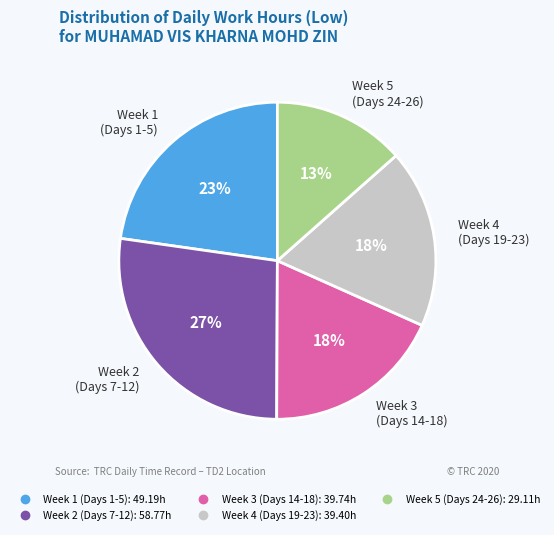

Does any single category account for the majority?

No